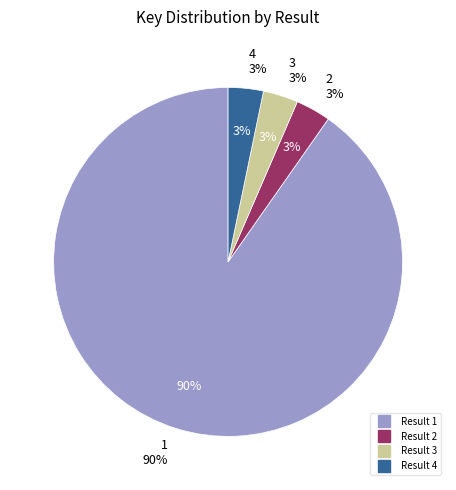

Rank the categories by value from highest to lowest.

1, 4, 2, 3